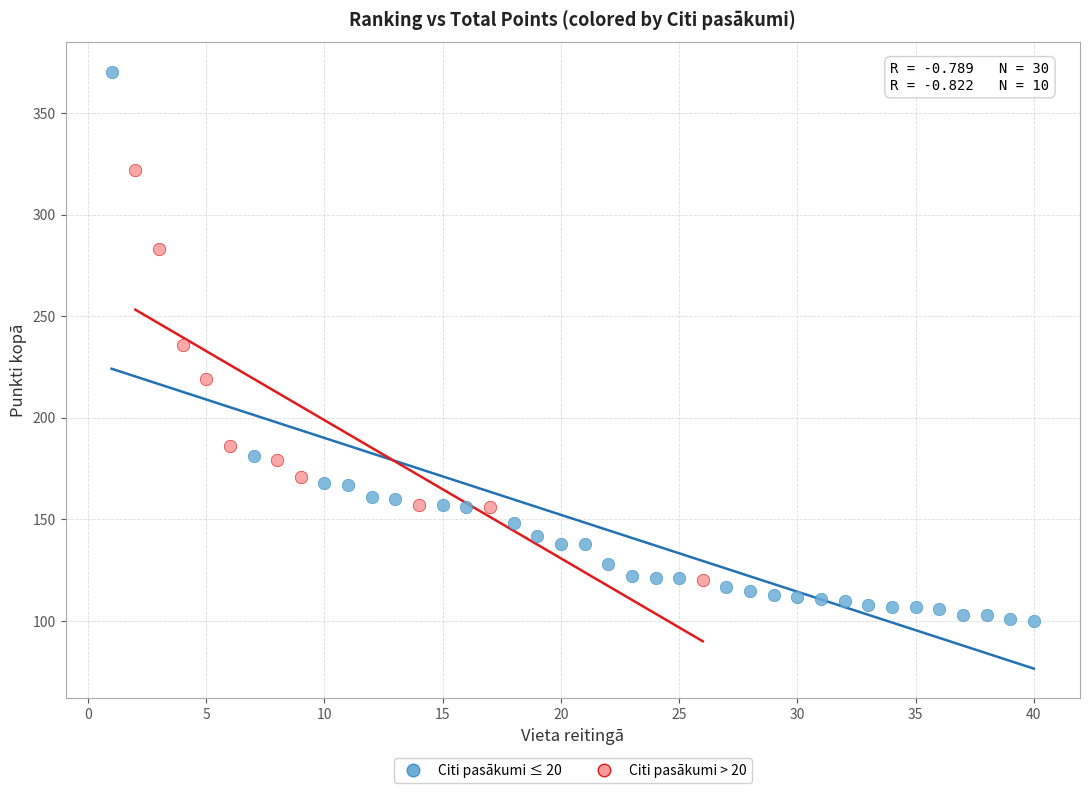

Which series has the widest spread of Y values?

Citi pasākumi ≤ 20